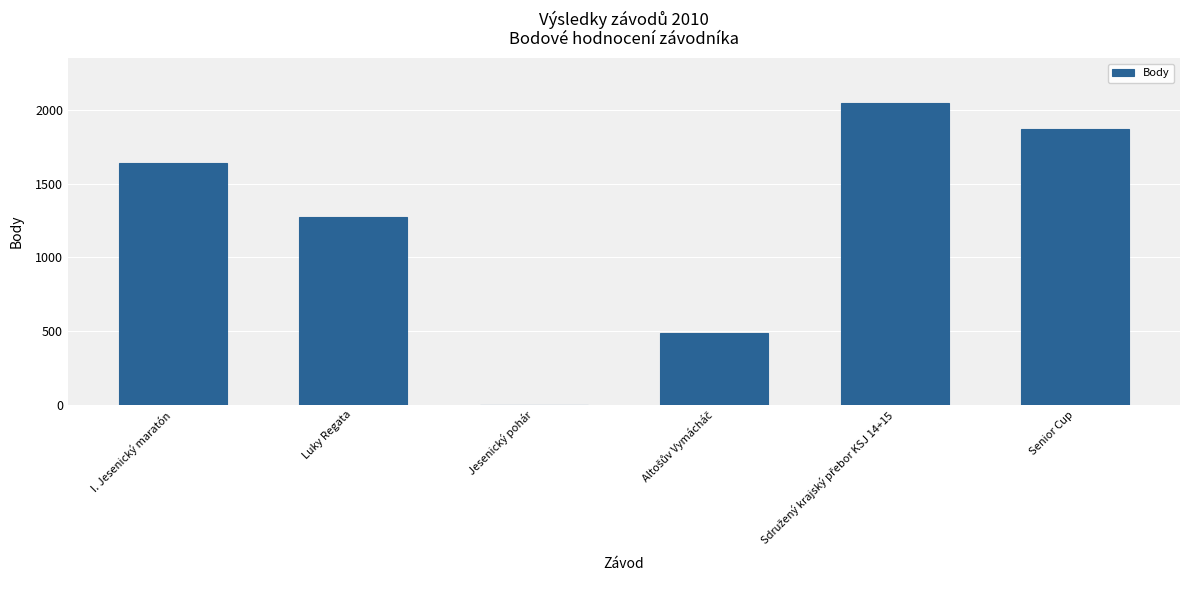

How many positive values are there?

5